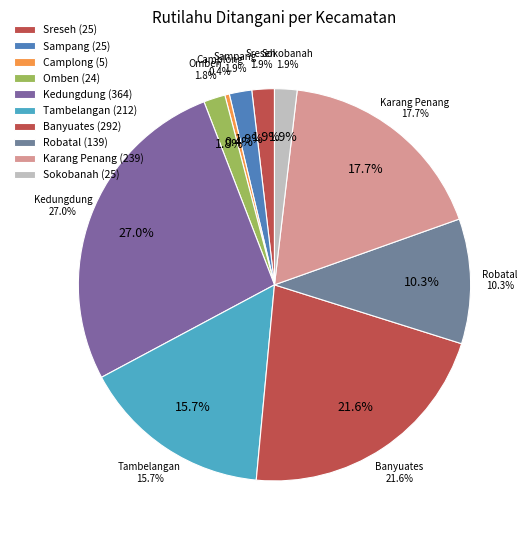

To the nearest percent, what portion does Karang Penang represent?

18%